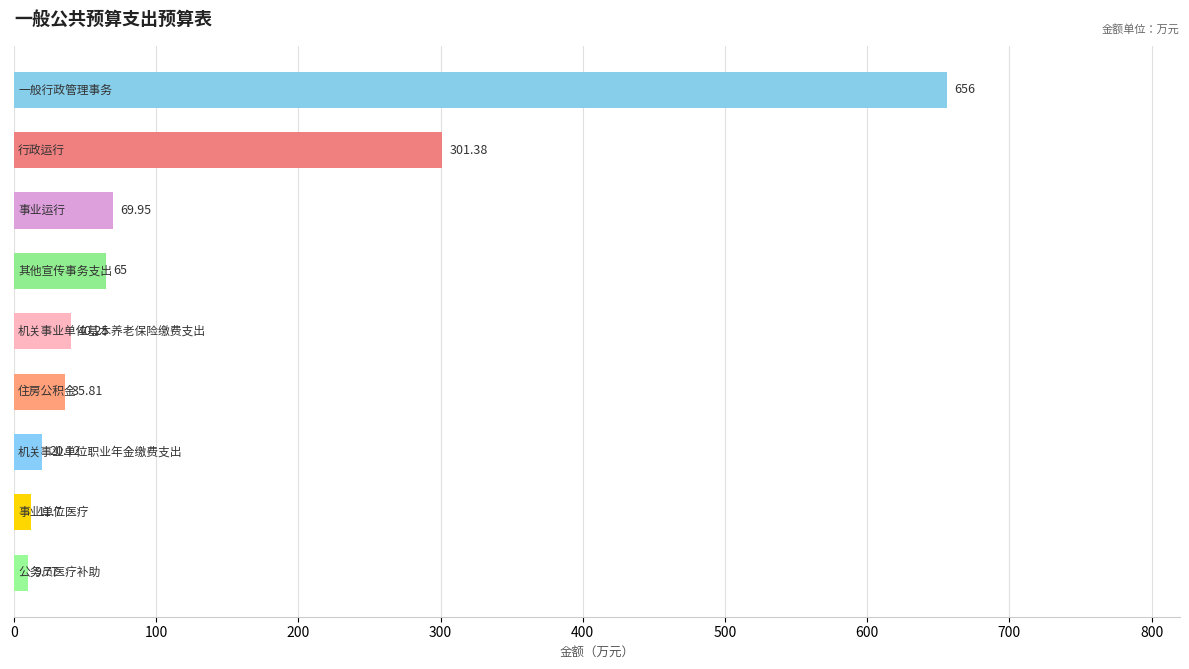

How many values exceed 40?

5